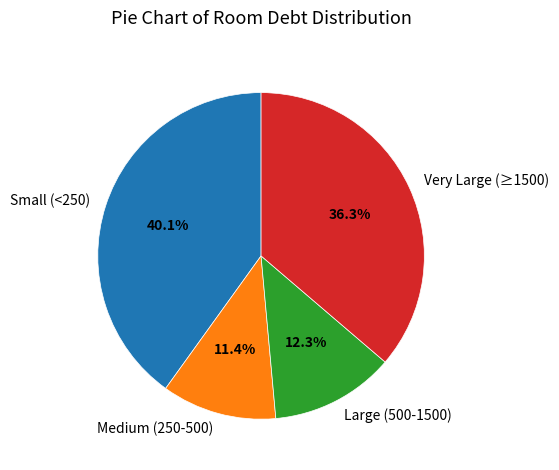

Rank the categories by value from lowest to highest.

Medium (250-500), Large (500-1500), Very Large (≥1500), Small (<250)